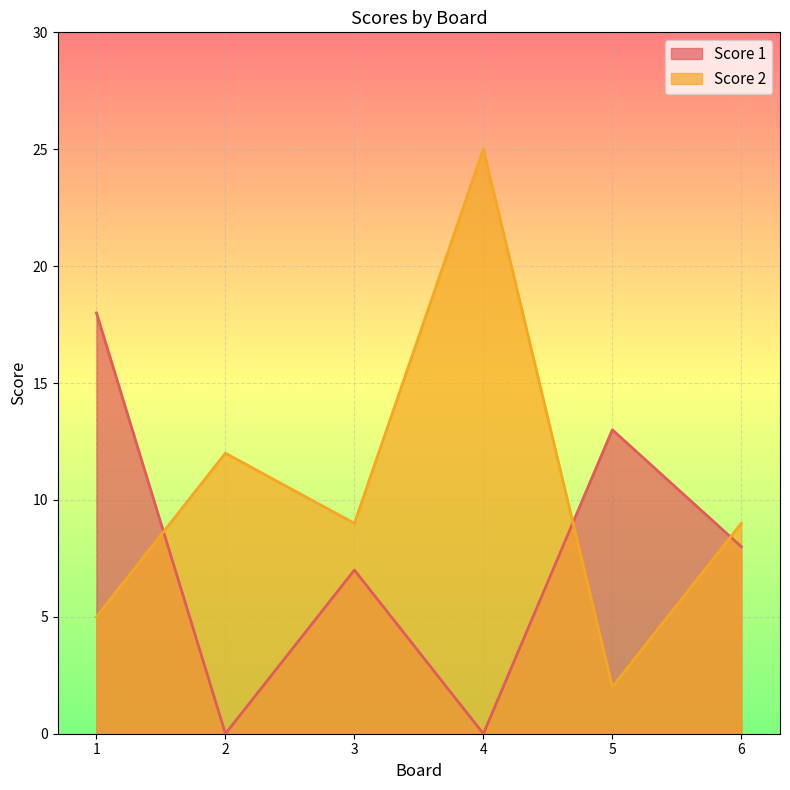

Rank the categories by Score 2 value from highest to lowest.

4, 2, 3, 6, 1, 5